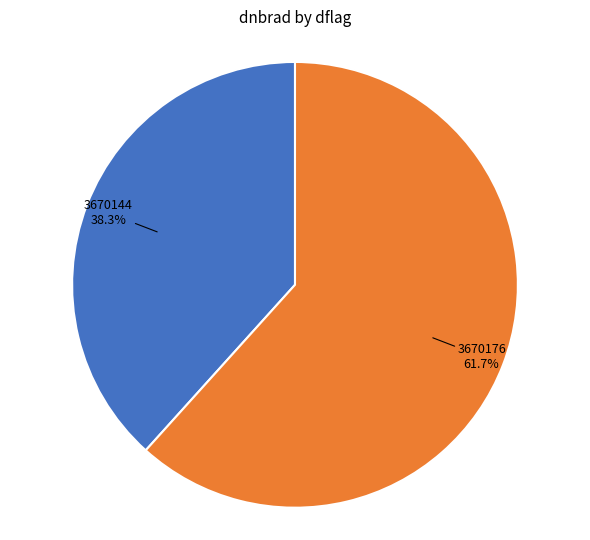

Between 3670176 and 3670144, which is larger?

3670176